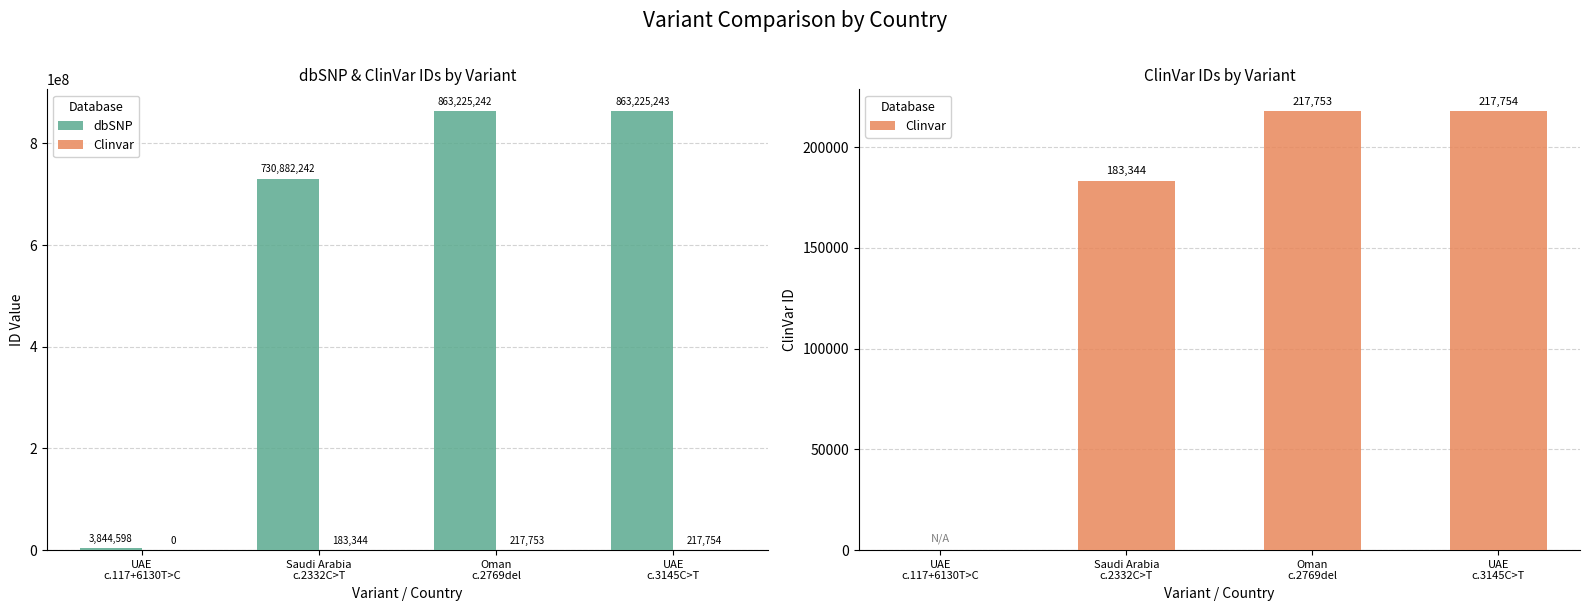

Between Oman
c.2769del and UAE
c.3145C>T, which series saw the biggest shift?

dbSNP